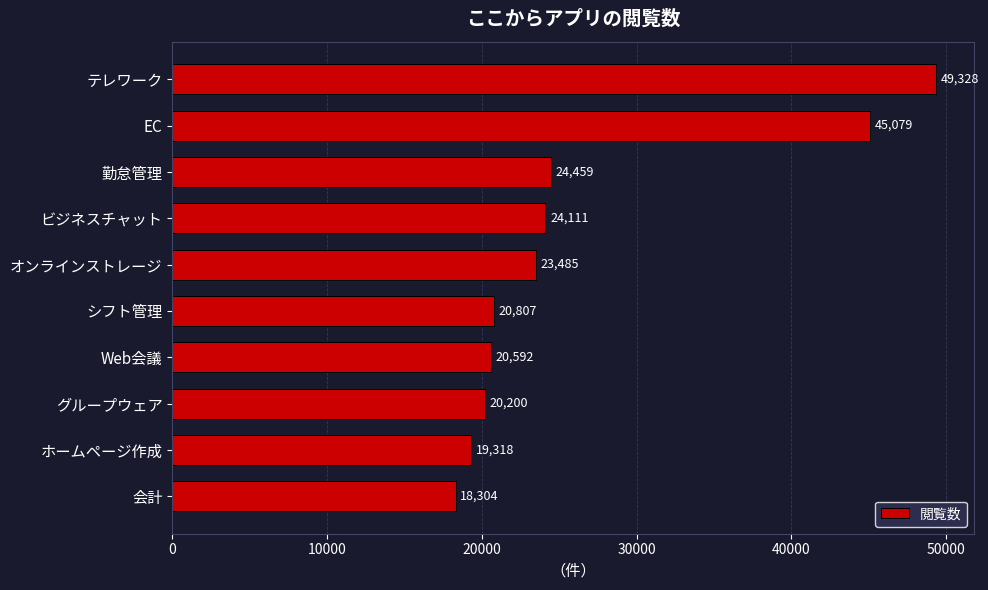

How many categories are shown in the chart?

10